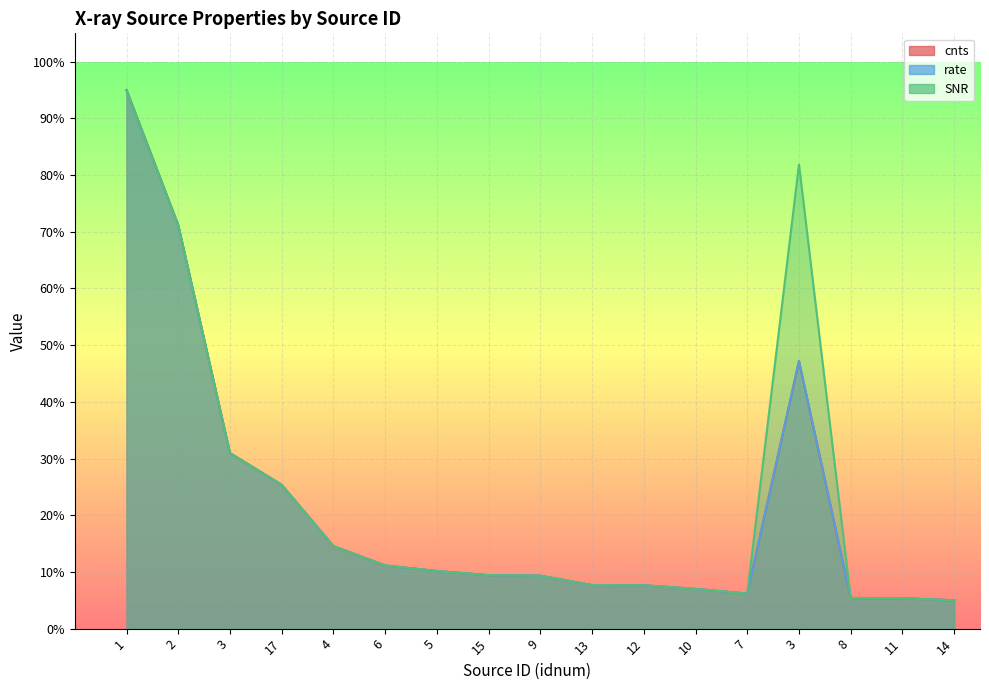

Which category has the highest value across all series?

1